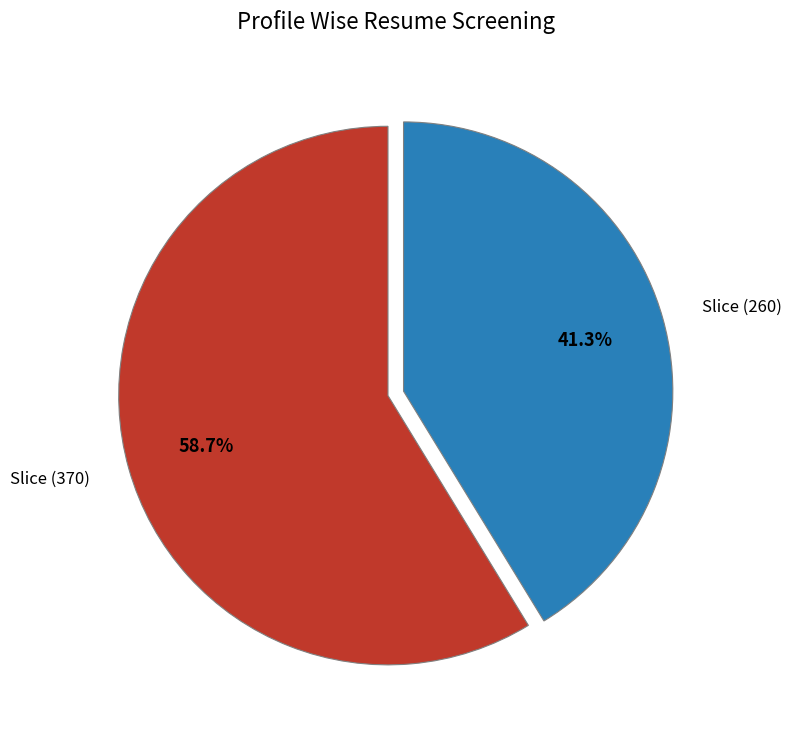

Count the number of slices in the pie.

2